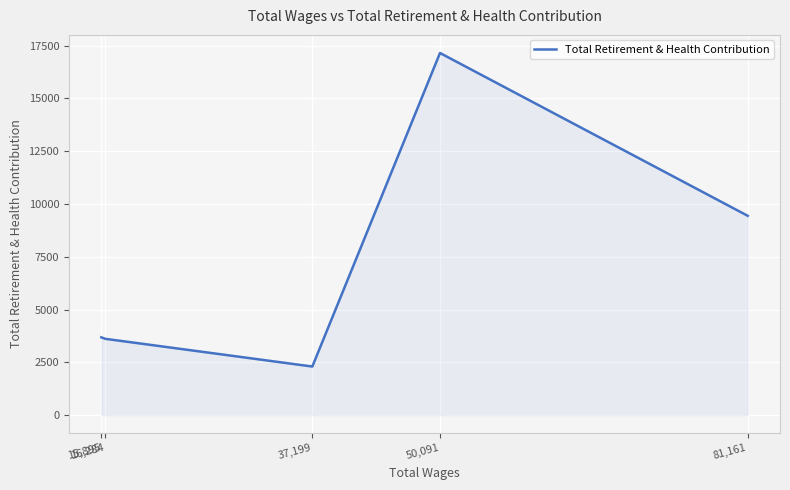

Is it true that the value at 15,895 is 5362?

False